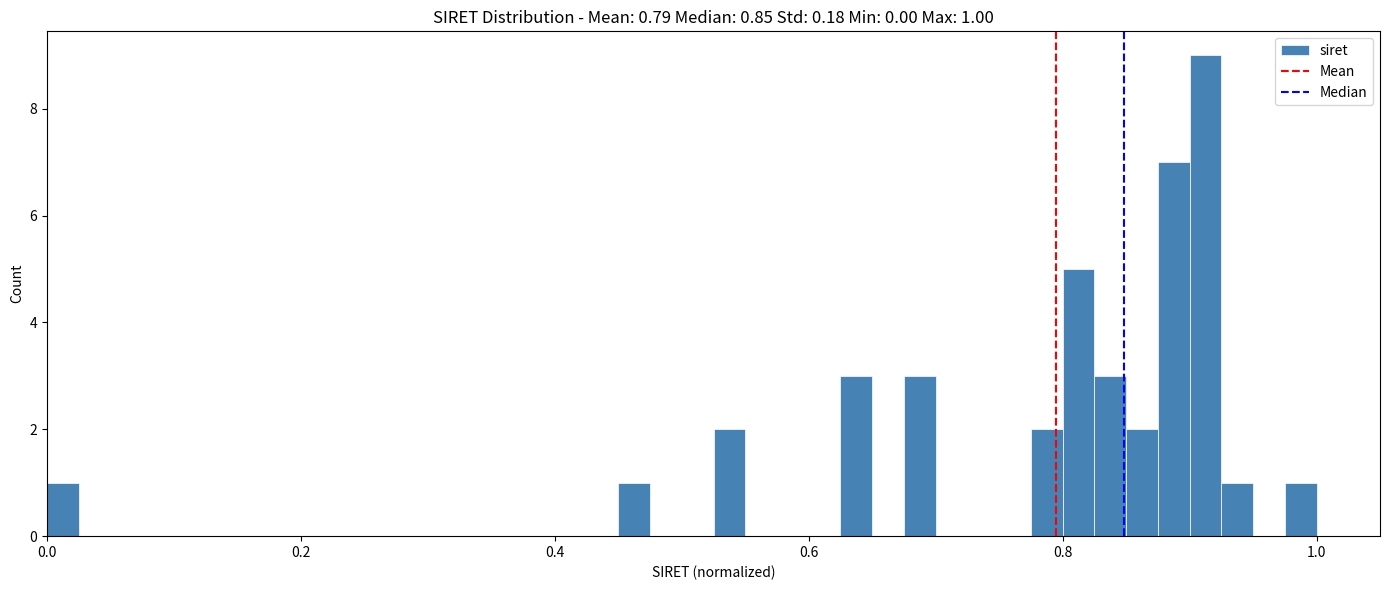

Around what value on the x-axis is the tallest bar? Give the approximate position of its centre, as read against the axis.

0.92